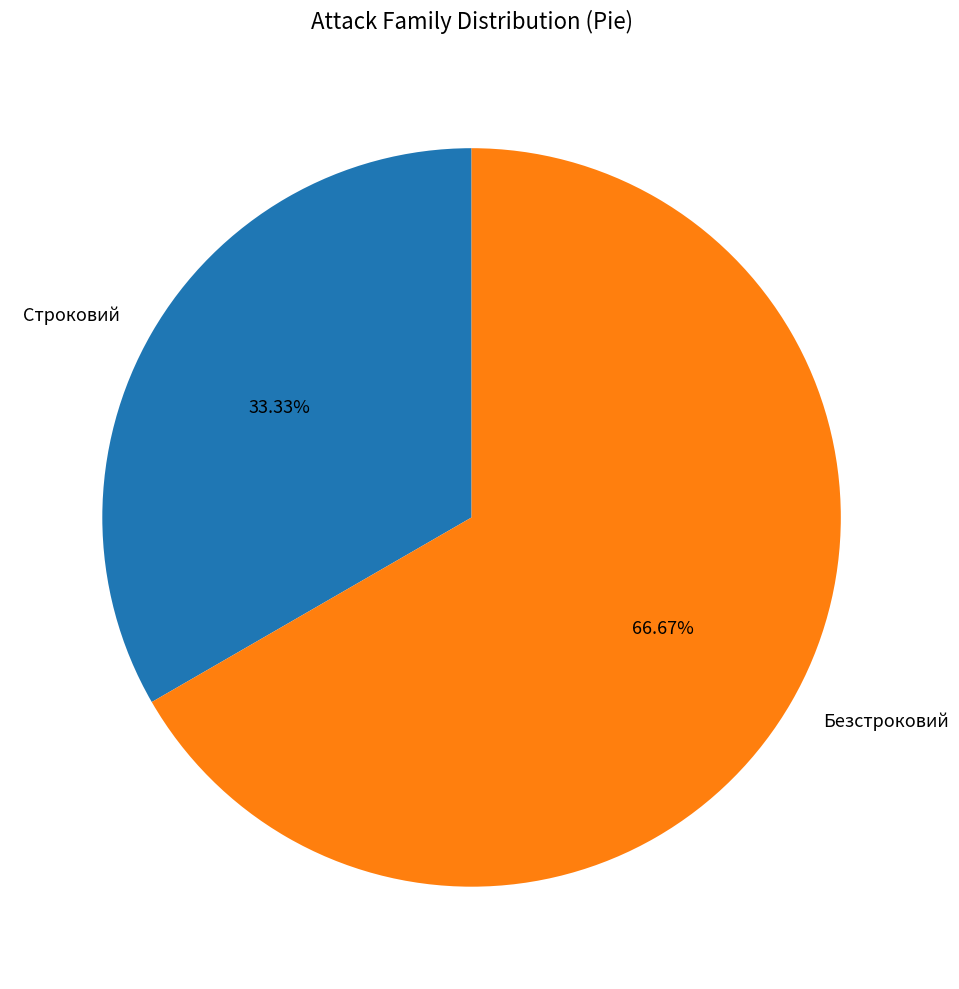

To the nearest percent, what is the difference between the largest and smallest slice percentages?

33%